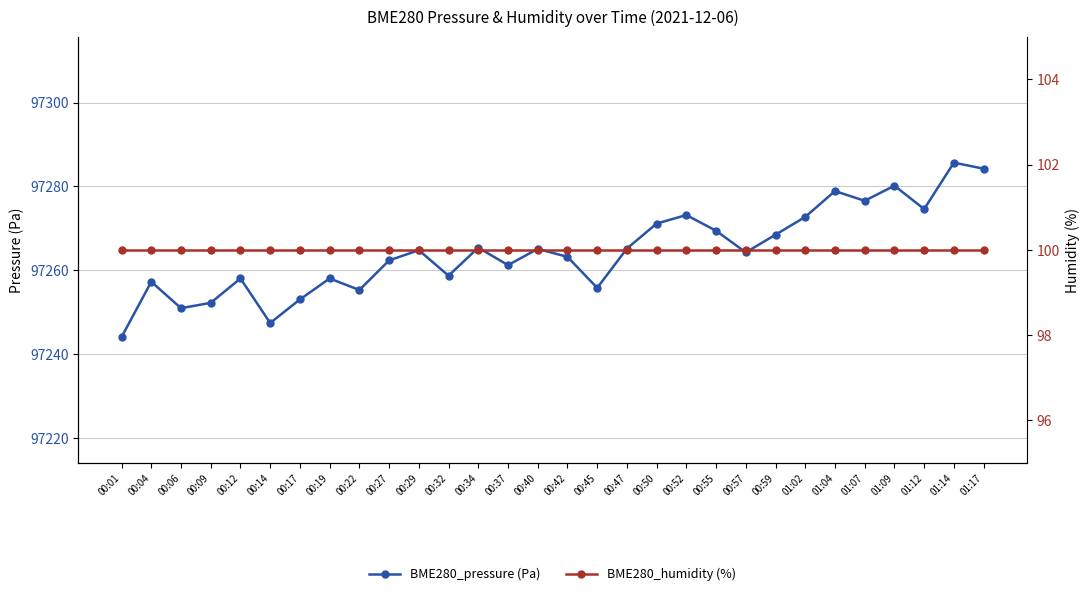

What is the average value of the BME280_humidity (%) series?

100.0